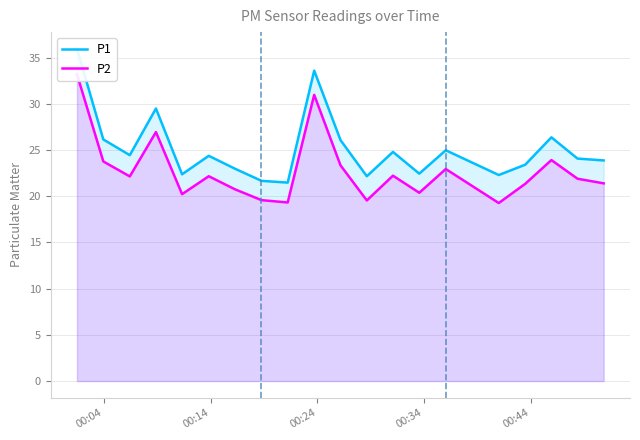

True or false: P2 and P1 intersect in this chart.

False